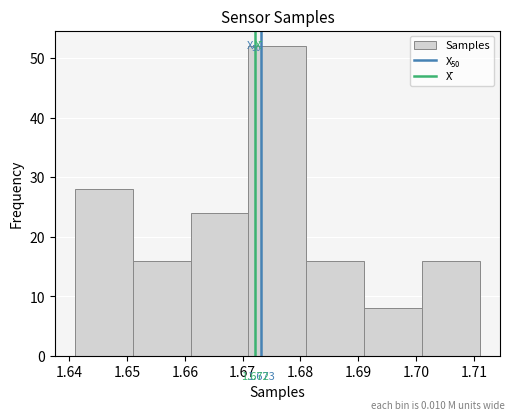

Over which range of the x-axis is the bar tallest?

1.671 to 1.681